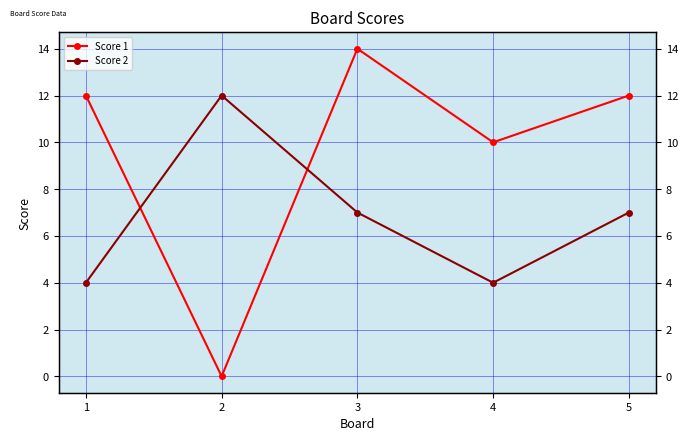

What is the average value of the Score 1 series?

10